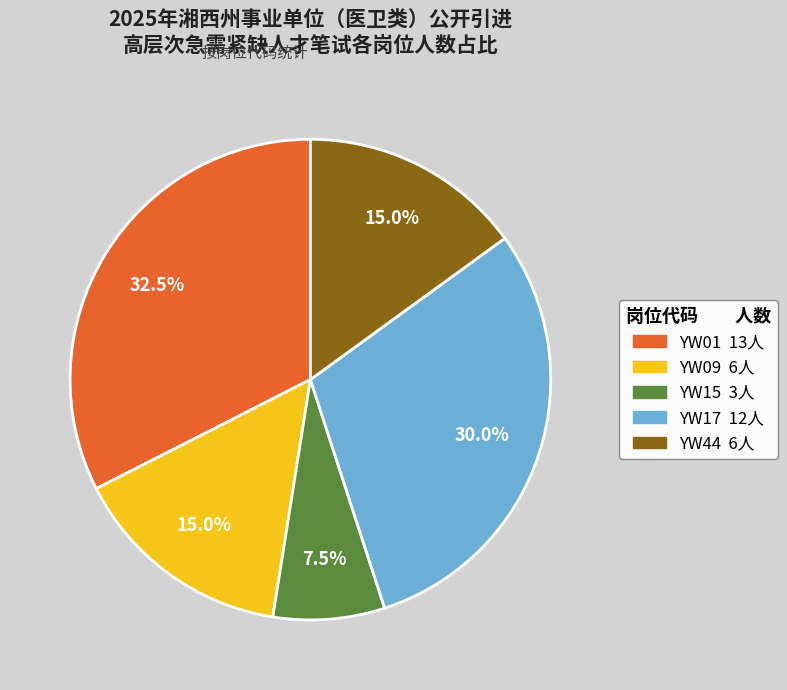

Is the sum of YW44 and YW09 greater than half?

No